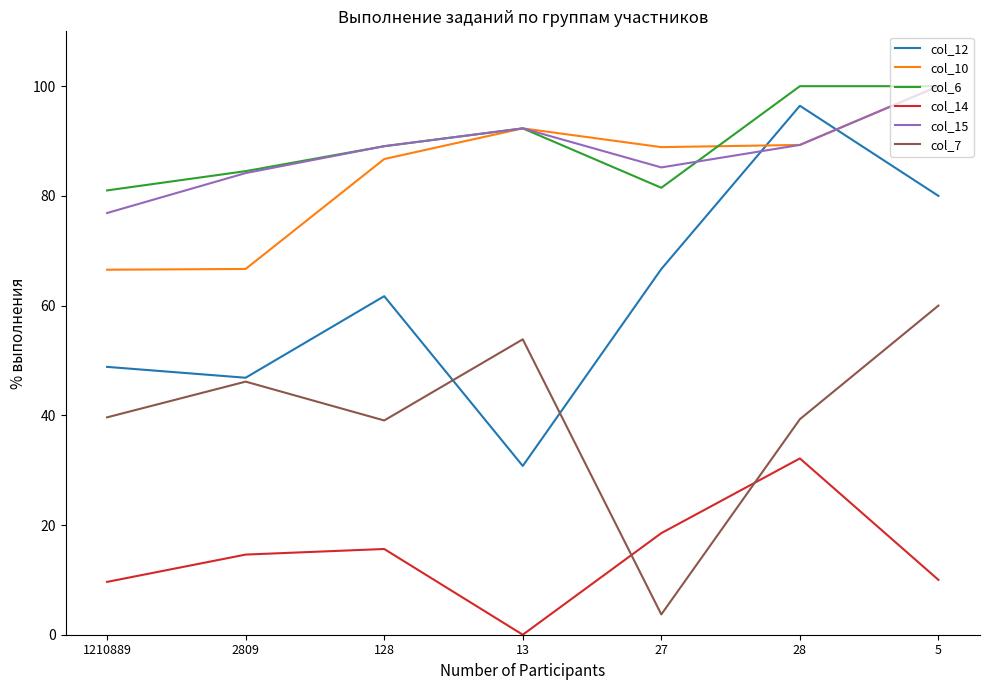

What are all the series names shown in the legend?

col_12, col_10, col_6, col_14, col_15, col_7